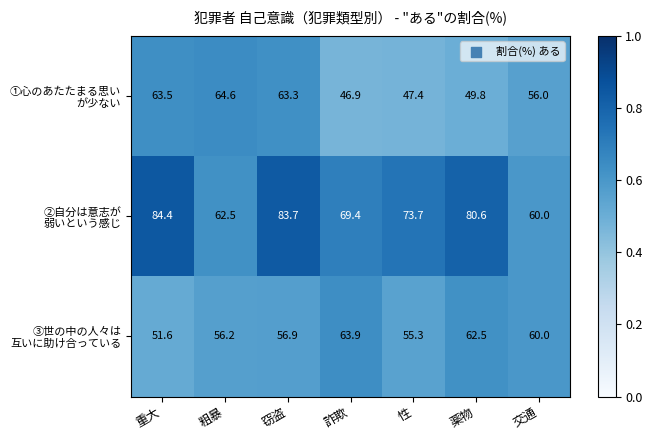

What is the spread (max minus min) of values at 重大?

32.8